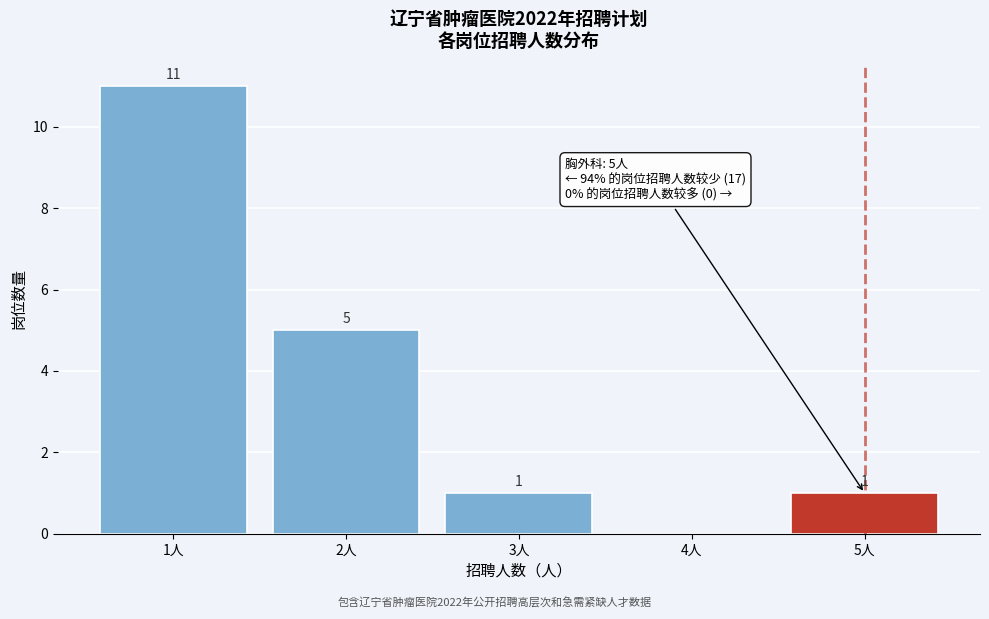

Reading left to right, what are all the values shown in this chart?

1人=11	2人=5	3人=1	4人=0	5人=1